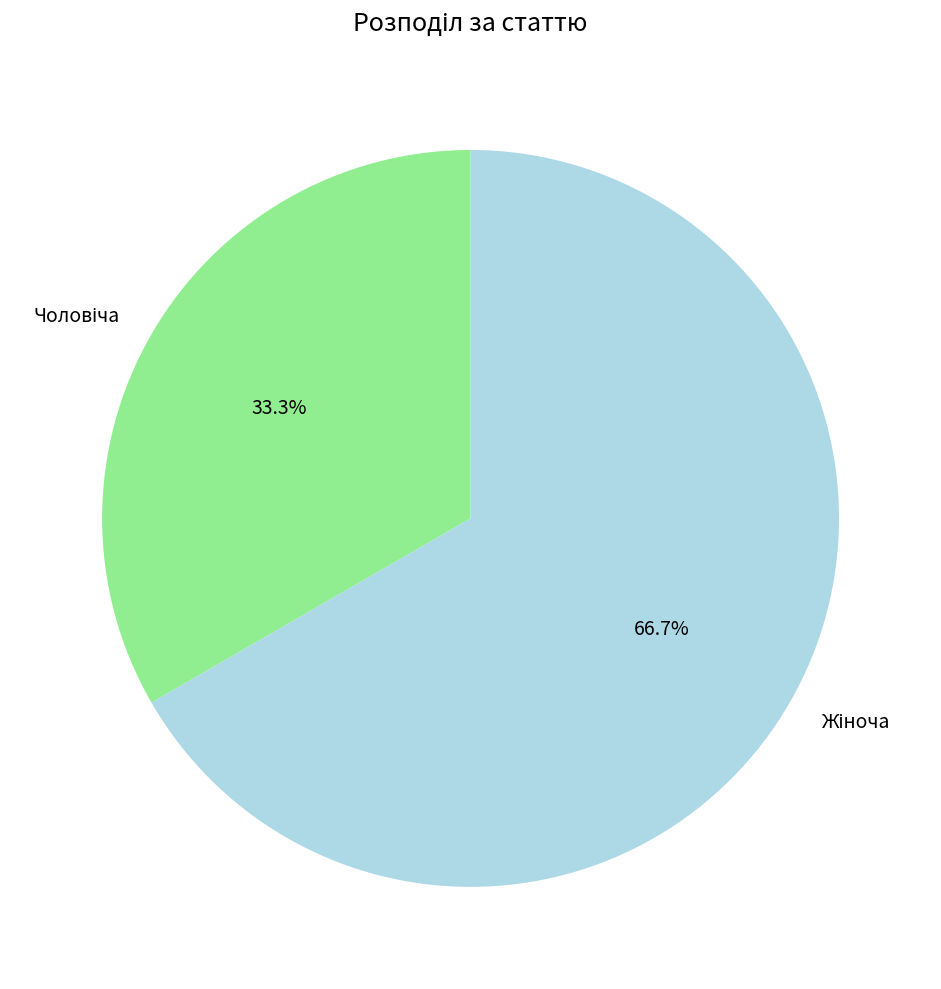

To the nearest percent, what is the average slice percentage?

50%